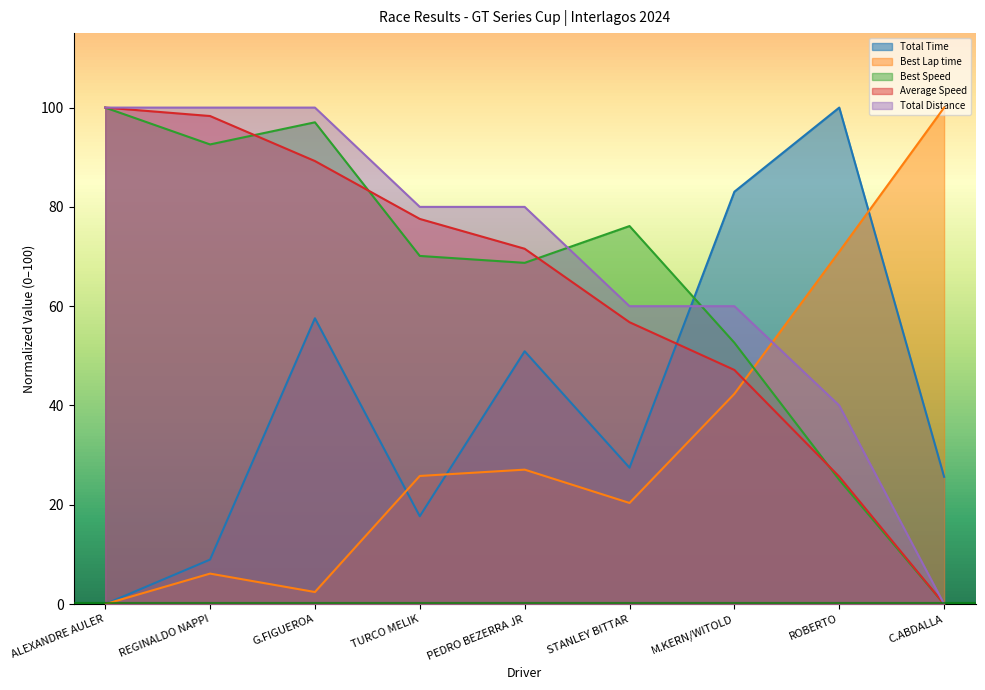

Where is Best Speed nearest to the value 50?

M.KERN/WITOLD